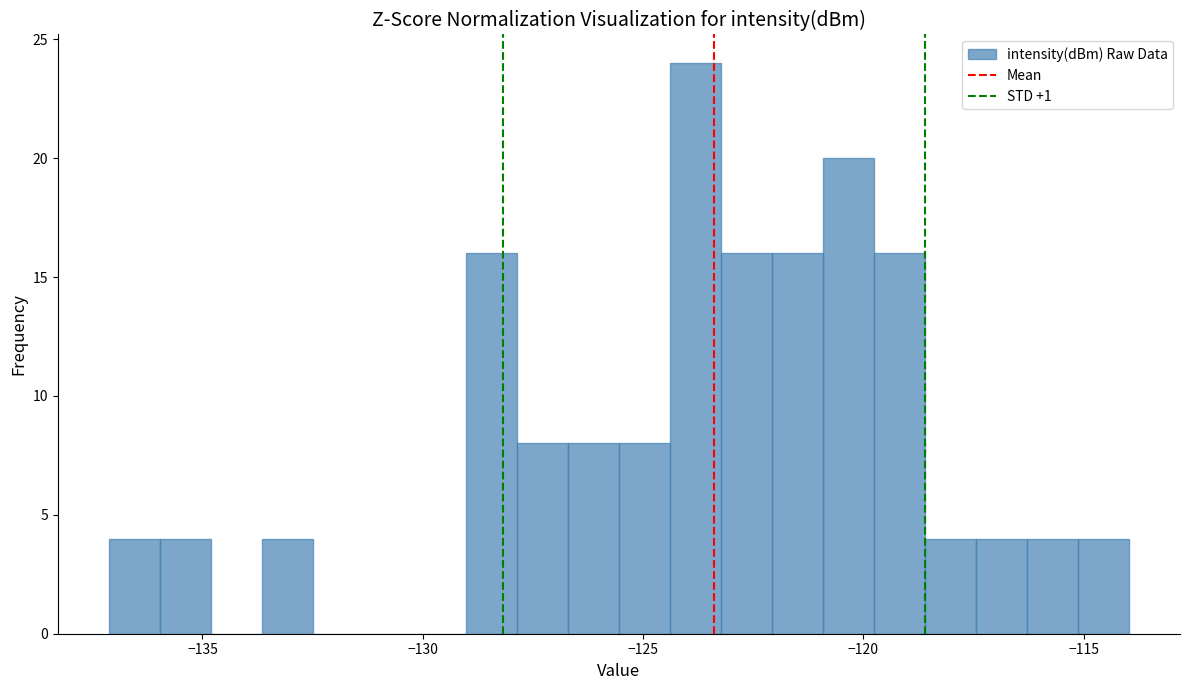

Around what value on the x-axis is the tallest bar? Give the approximate position of its centre, as read against the axis.

-124.0